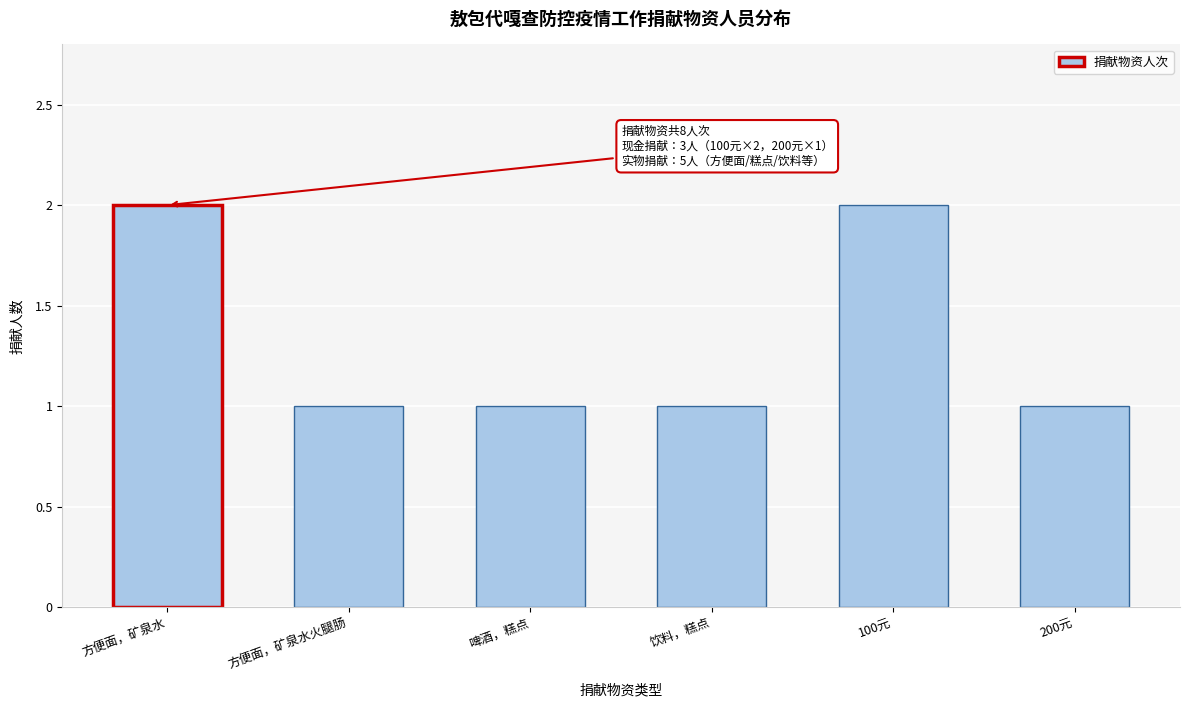

Reading left to right, transcribe all the data shown in this chart.

2	1	1	1	2	1